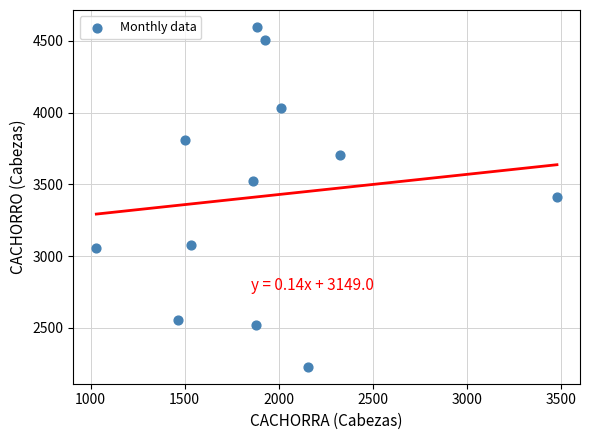

What is the average X value?

1921.7